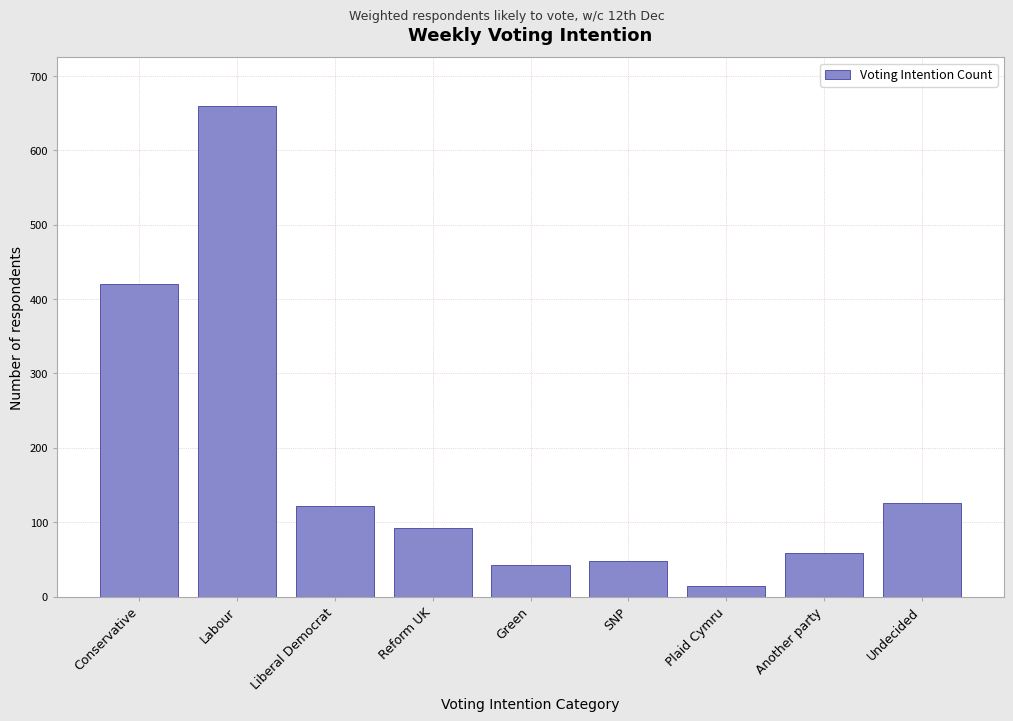

Reading left to right, what are all the values shown in this chart?

420	659	122	92	43	48	14	58	126